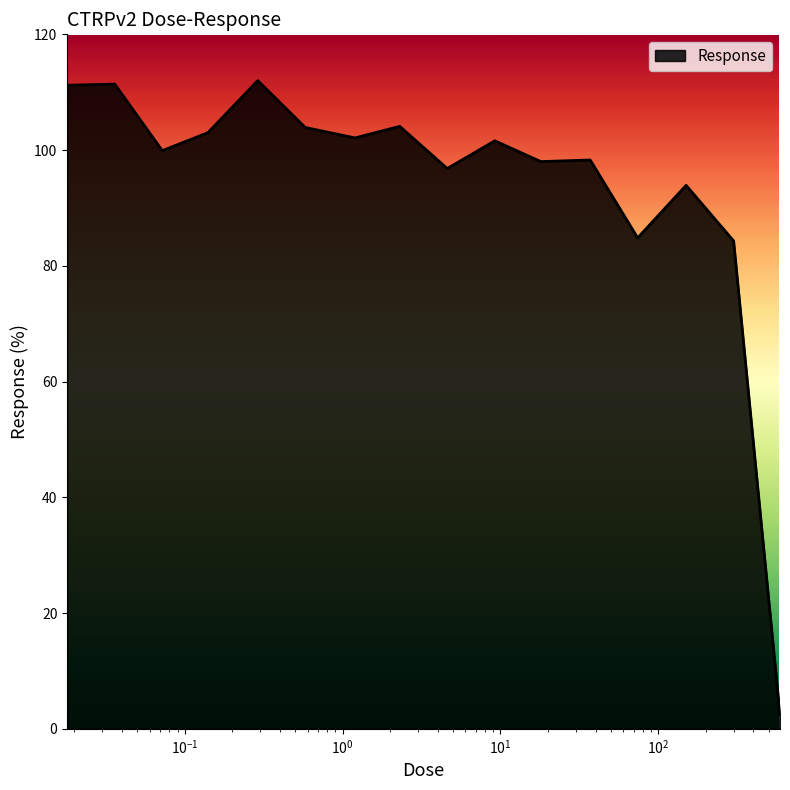

What is the average value?

94.2